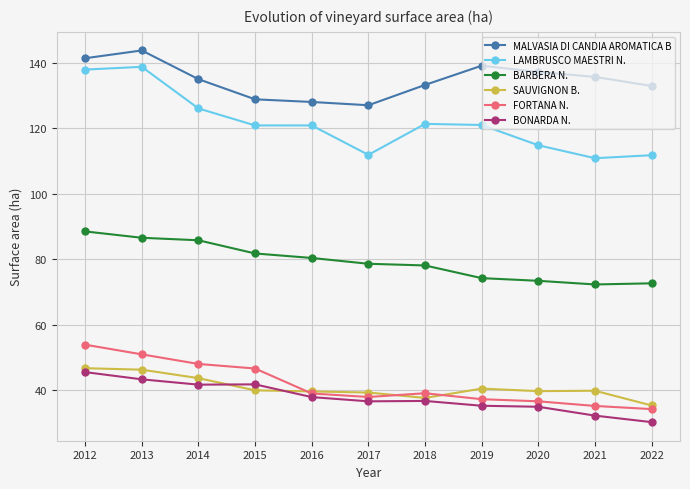

What is the difference between the MALVASIA DI CANDIA AROMATICA B values at 2012 and 2022?

8.5